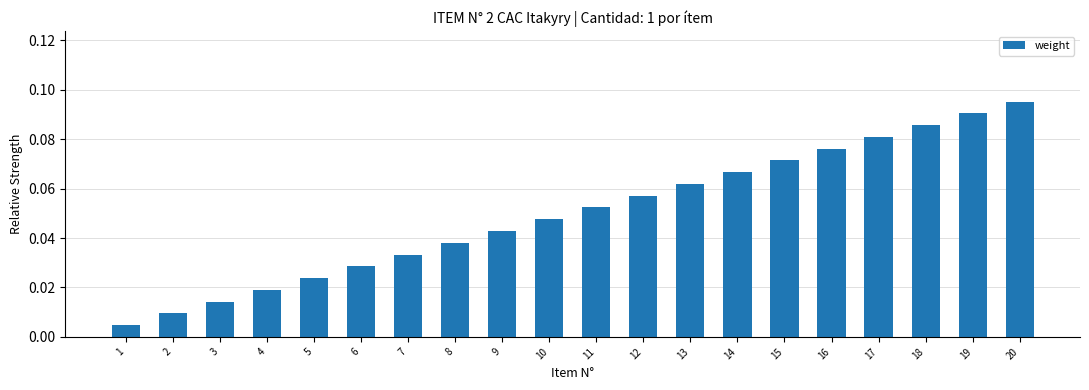

How many bars are there in total?

20